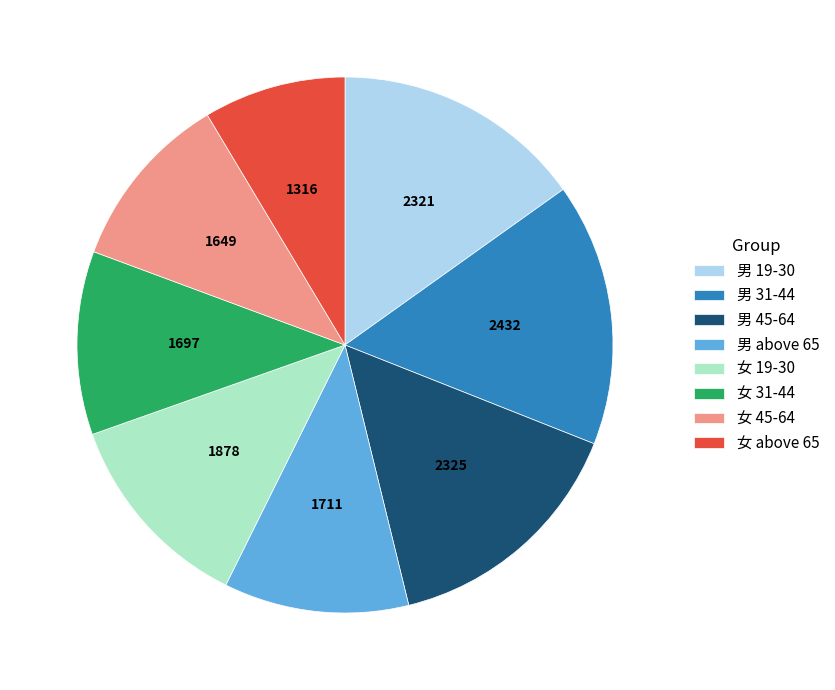

How many slices are in this pie chart?

8